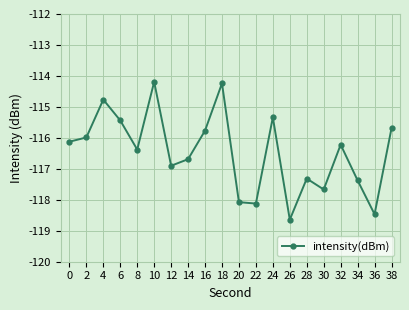

Reading right to left, what are all the values shown in this chart?

38=-115.7	36=-118.5	34=-117.4	32=-116.2	30=-117.7	28=-117.3	26=-118.6	24=-115.3	22=-118.1	20=-118.1	18=-114.2	16=-115.8	14=-116.7	12=-116.9	10=-114.2	8=-116.4	6=-115.4	4=-114.8	2=-116.0	0=-116.1